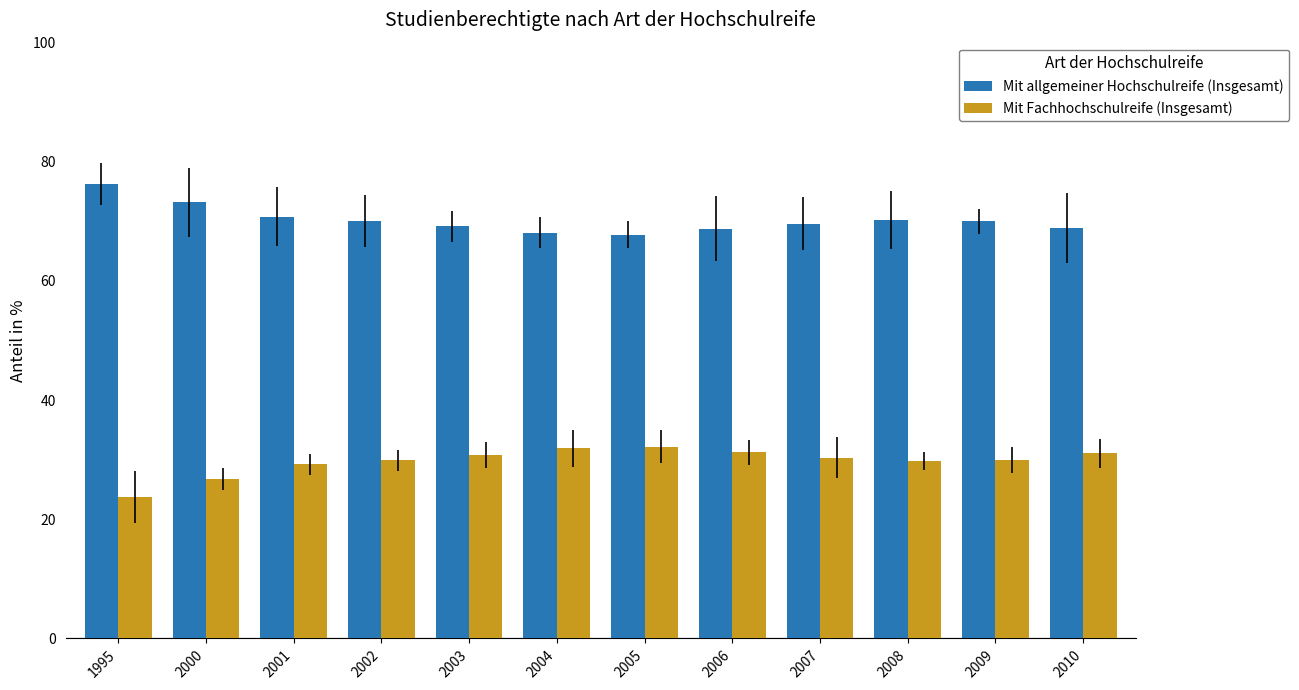

What is the total value across all series at 2001?

100.0